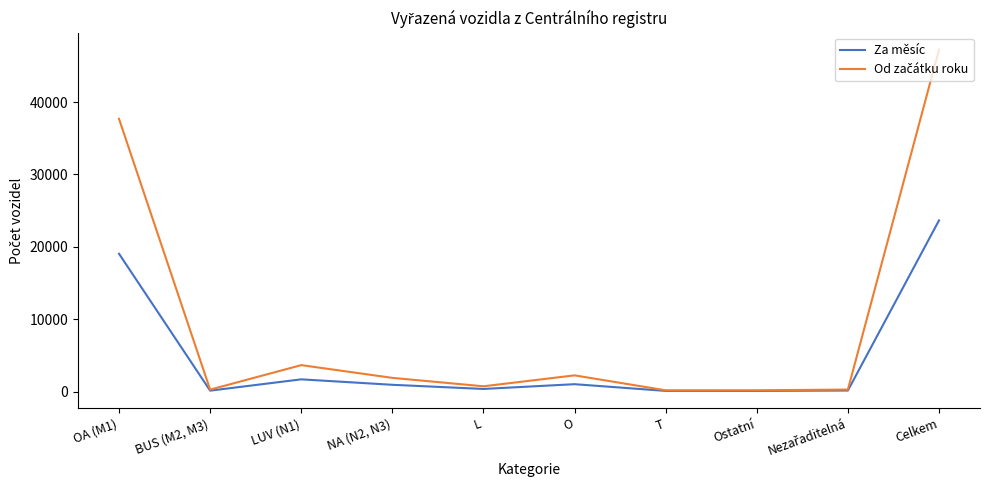

At which label is Za měsíc closest to 11879?

OA (M1)